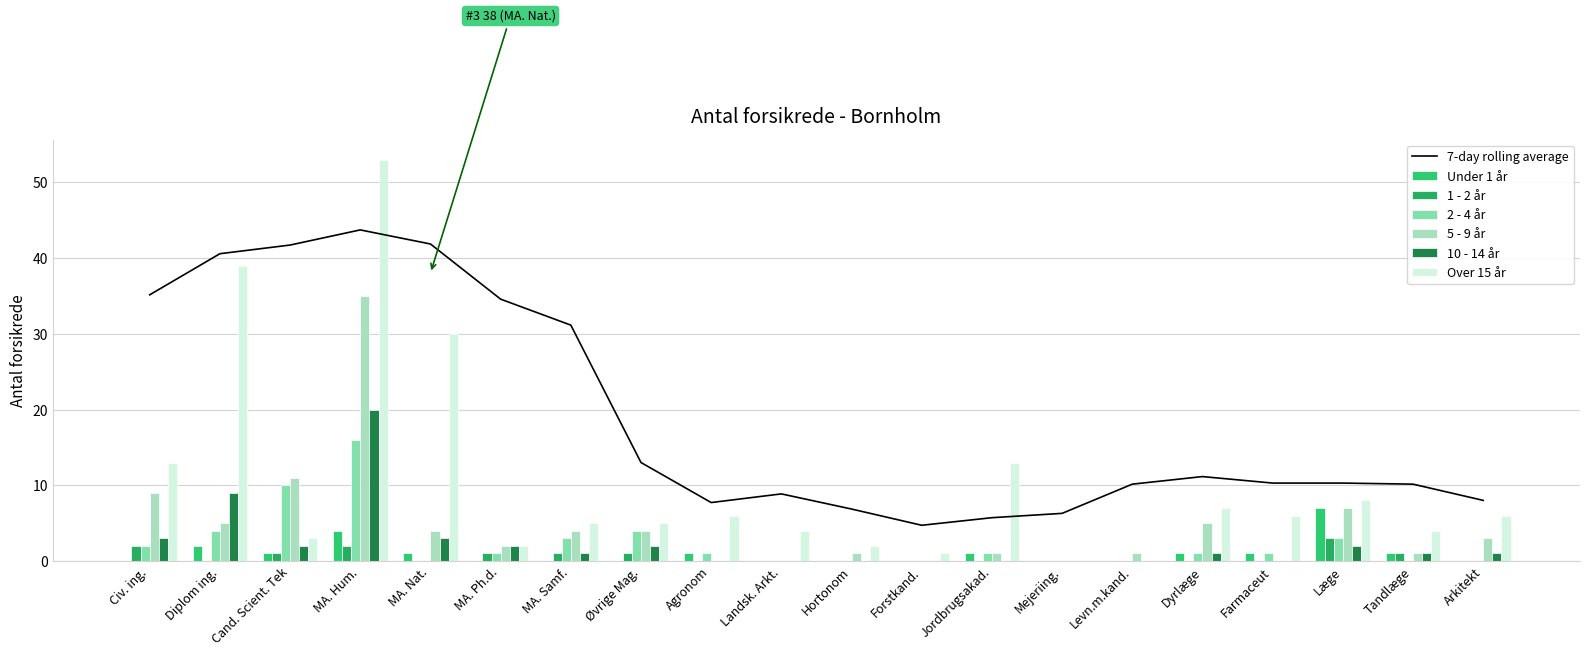

Which series has the largest total across all categories?

Over 15 år